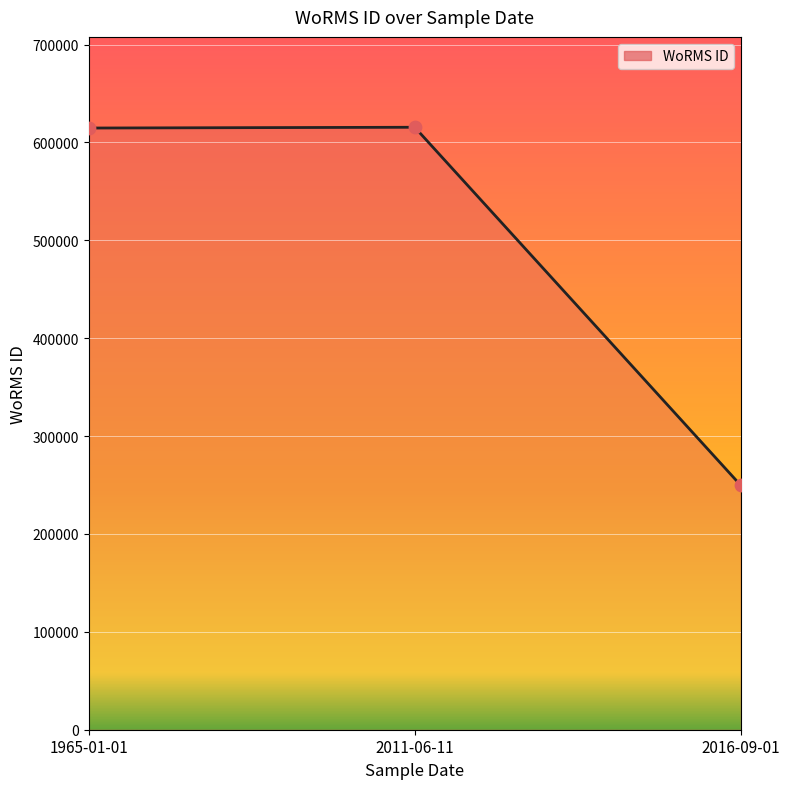

Approximately how many times larger is the value at 2016-09-01 compared to 1965-01-01?

0.4